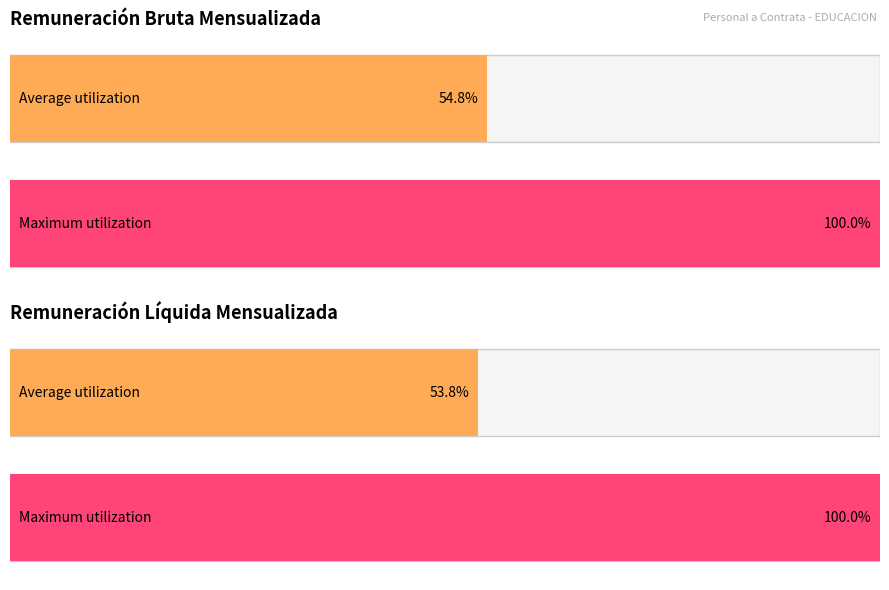

The value of Remuneración líquida mensualizada at DOCENTE is 801784. True or false?

False